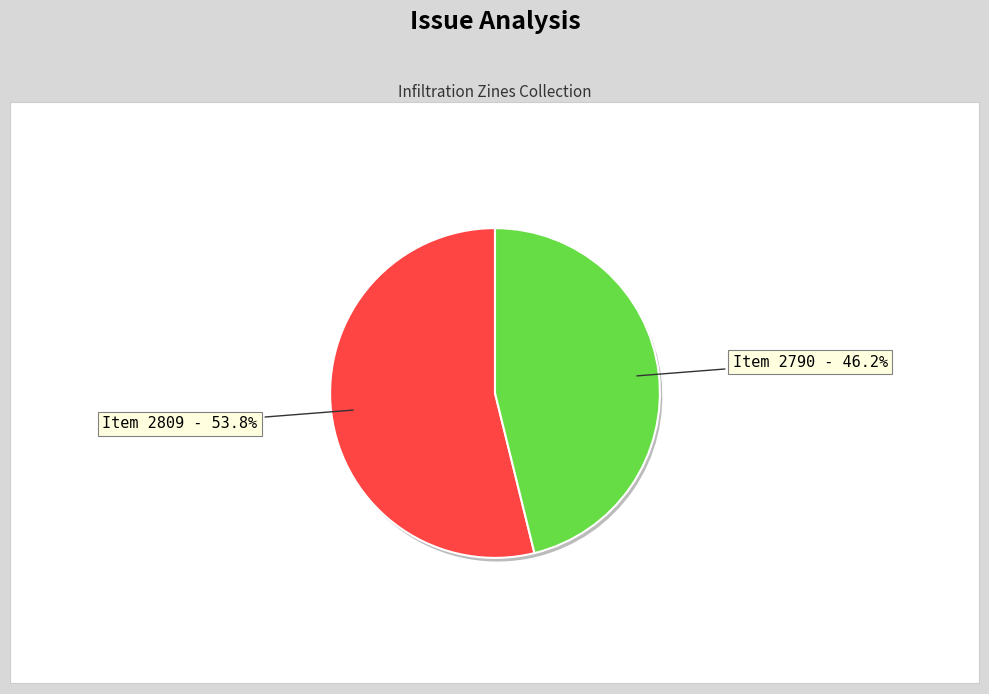

Is it true that Item 2790 is 53% of the pie?

False